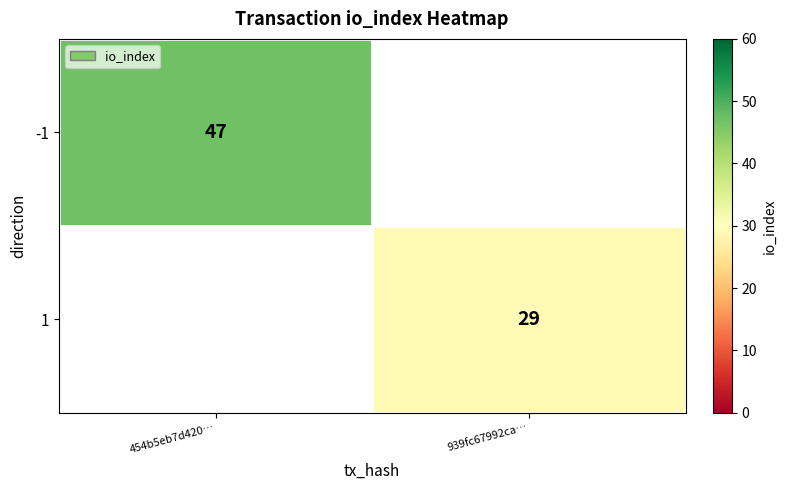

The value of -1 at 454b5eb7d420… is 47. True or false?

True